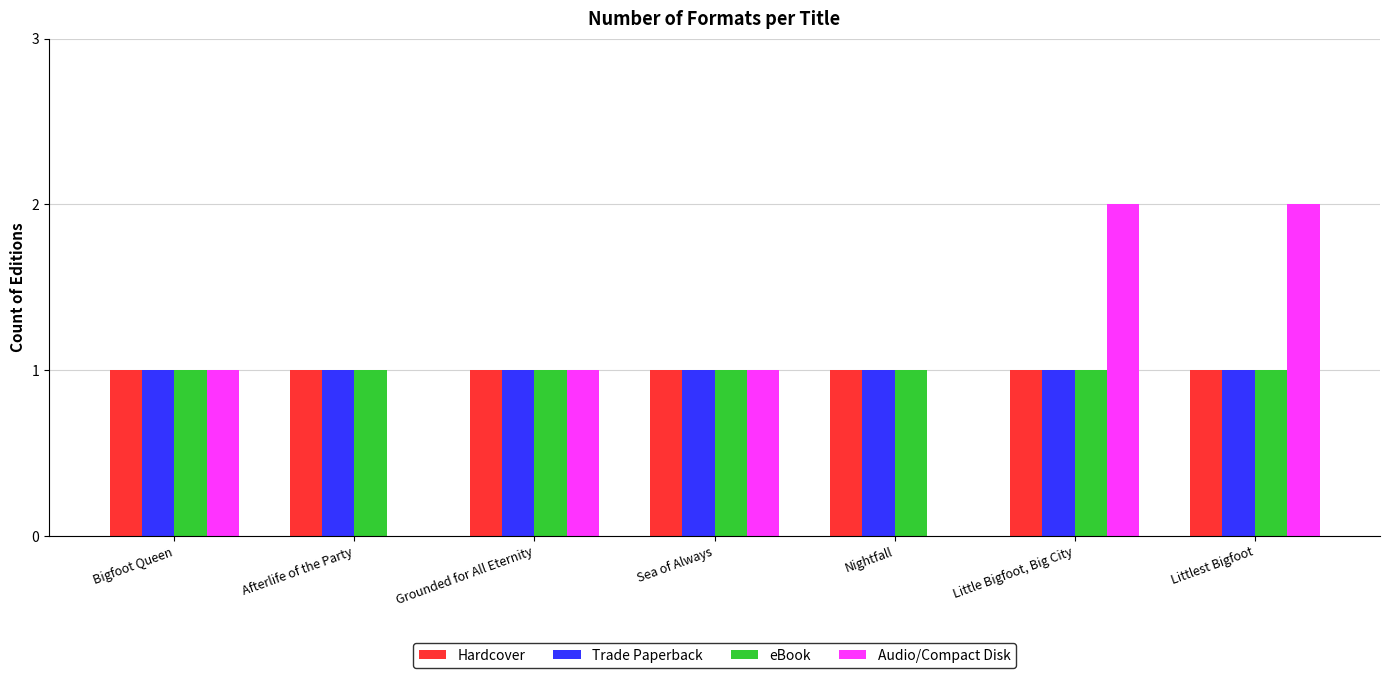

The Audio/Compact Disk series shows 0 at Littlest Bigfoot. True or false?

False